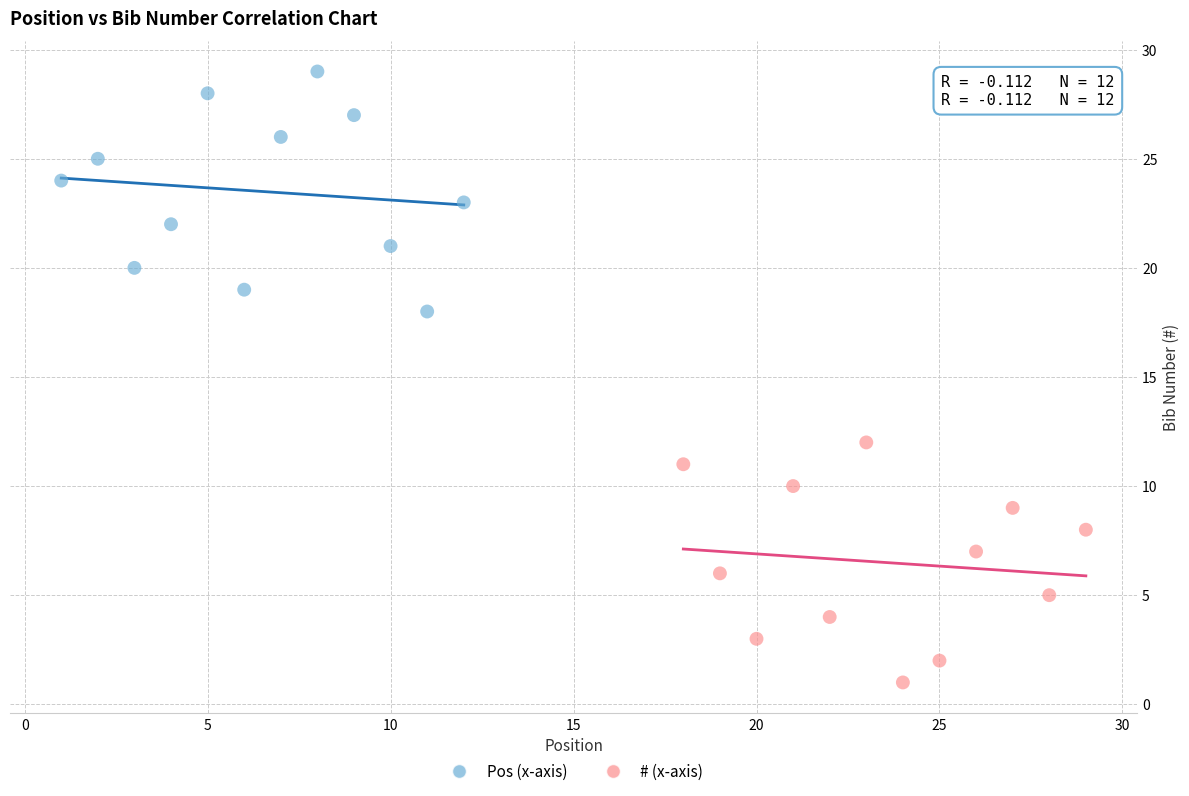

Which series contains the lowest Y value?

# (x-axis)